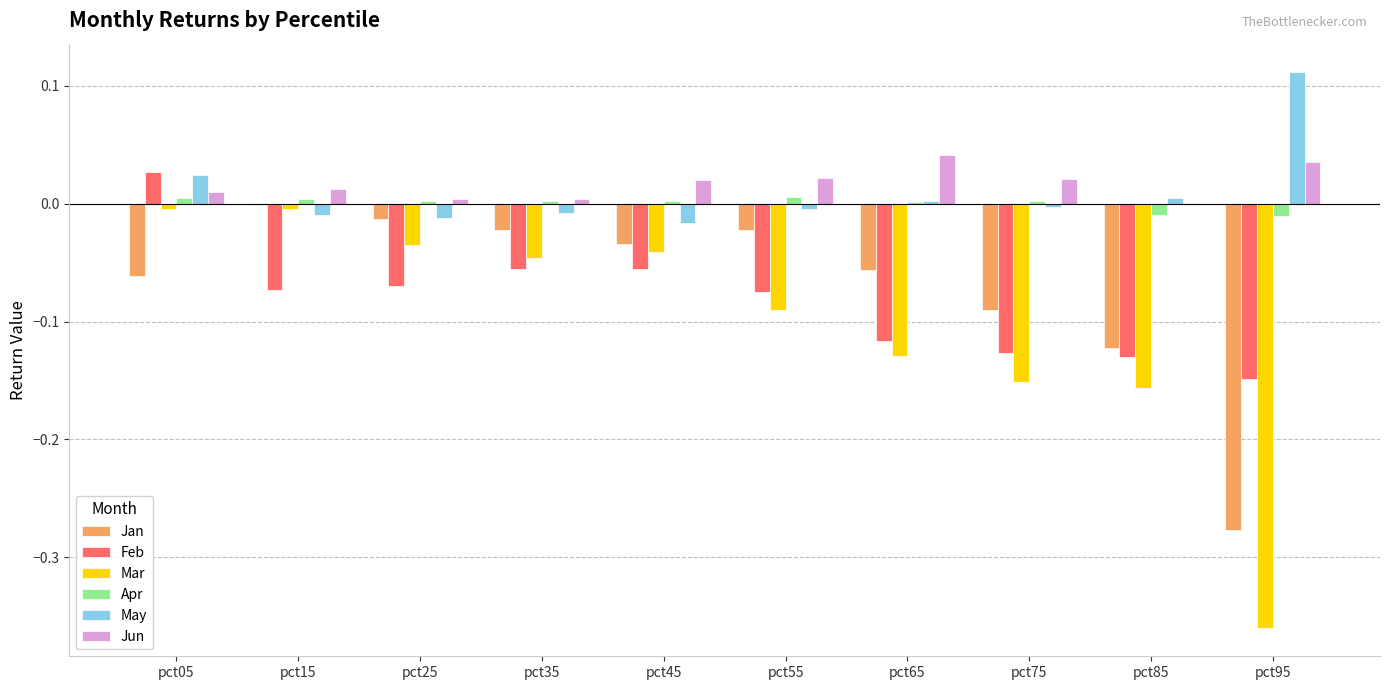

Between pct35 and pct65, which series saw the biggest shift?

Mar